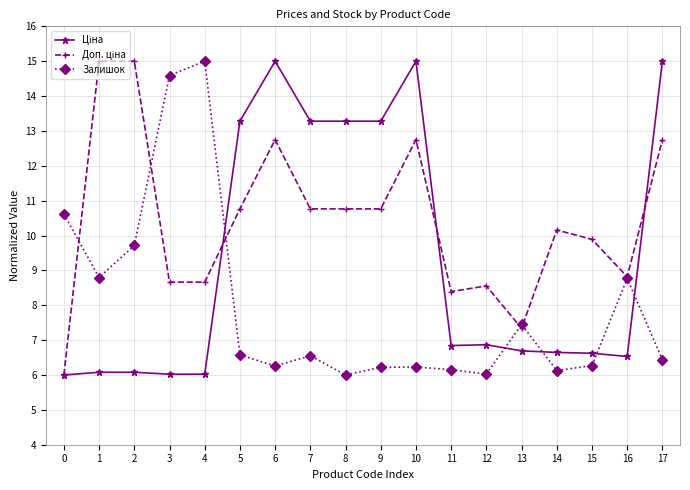

What is the smallest value displayed?

6.0